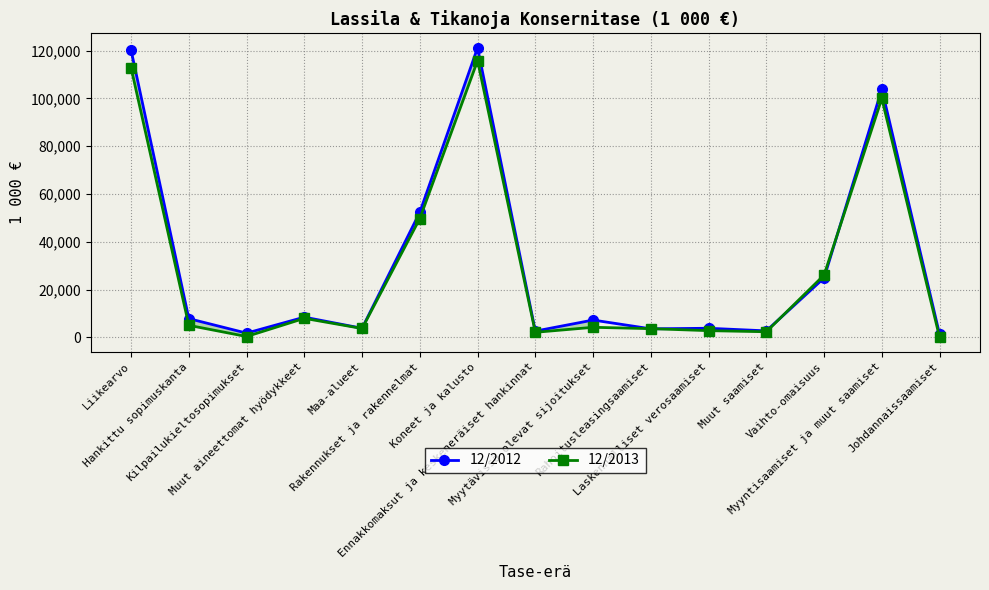

Which series ends up on top after the final intersection of 12/2012 and 12/2013?

12/2012